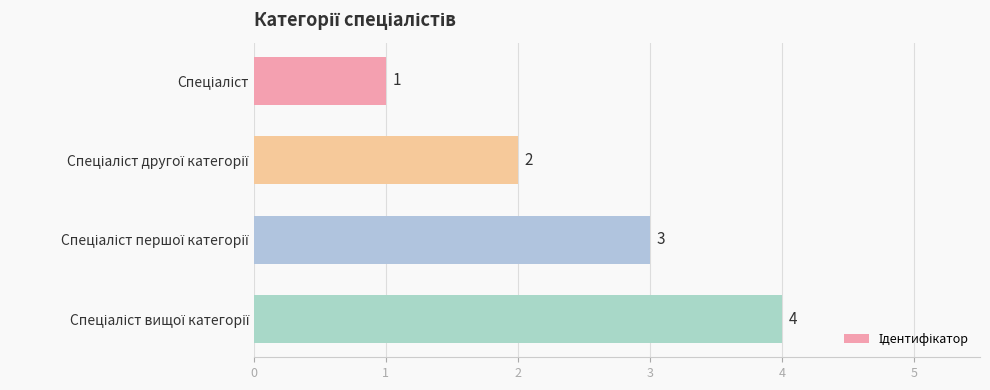

Does the chart contain any negative values?

No